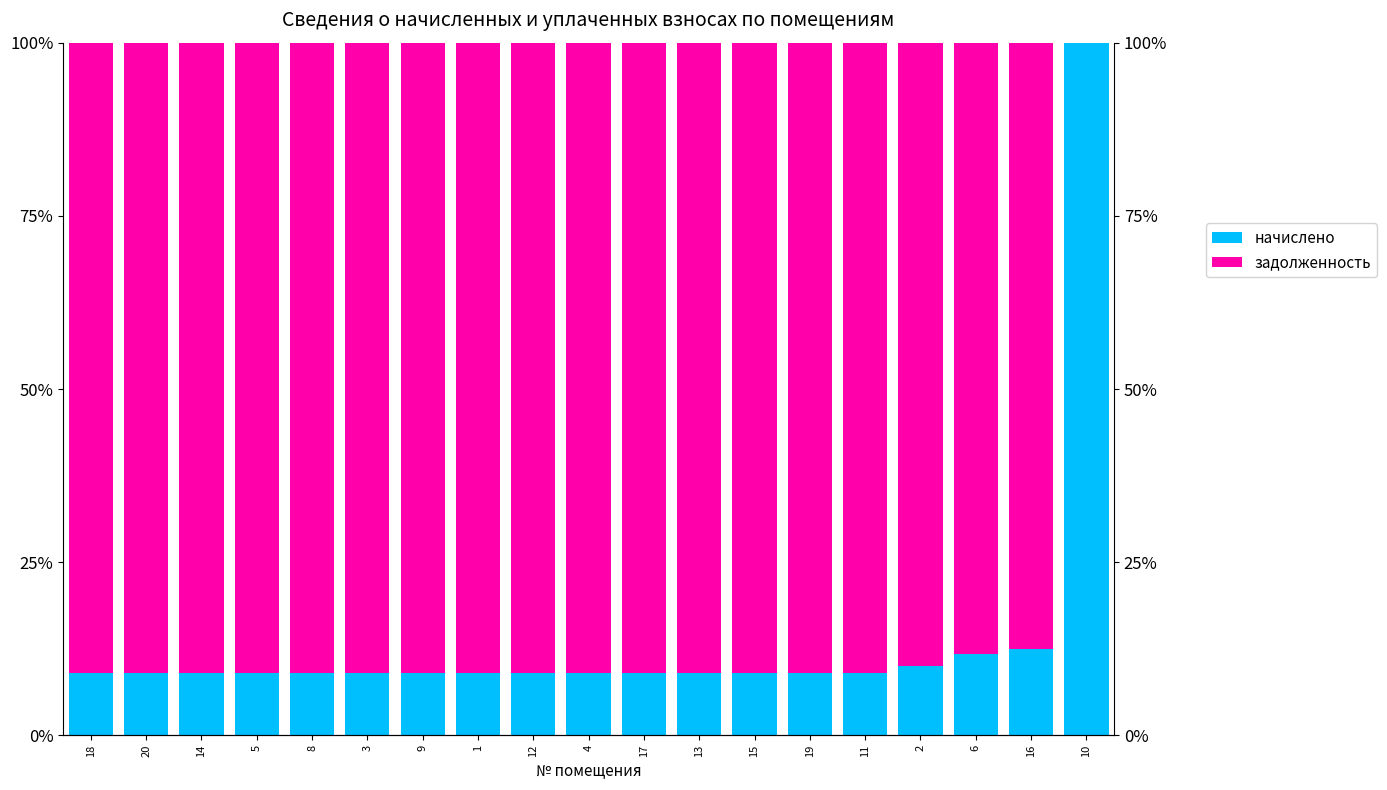

What is the value of the начислено bar at the 8th from the left?

9.1